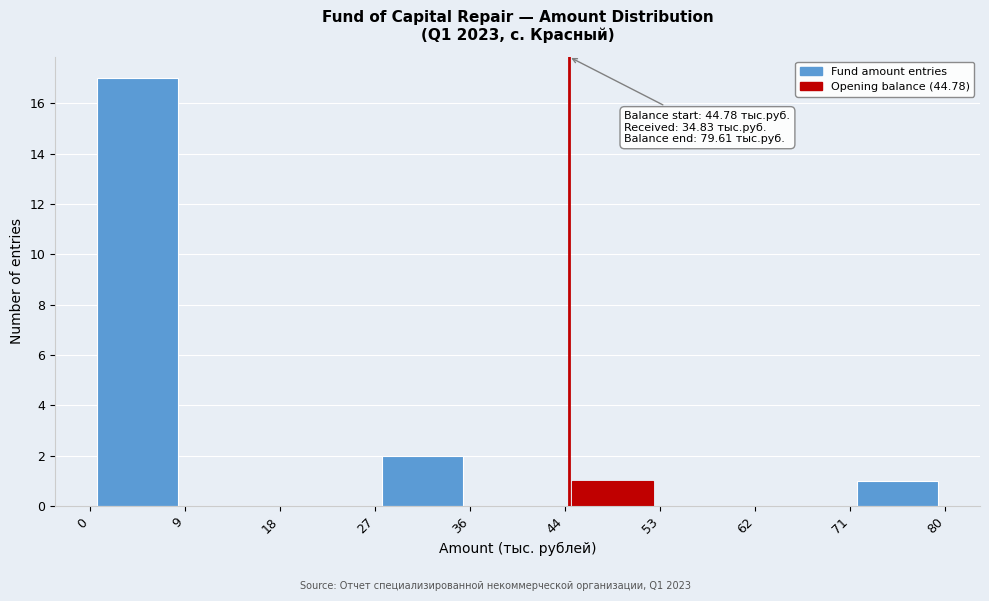

Over which range of the x-axis is the bar tallest?

0 to 9